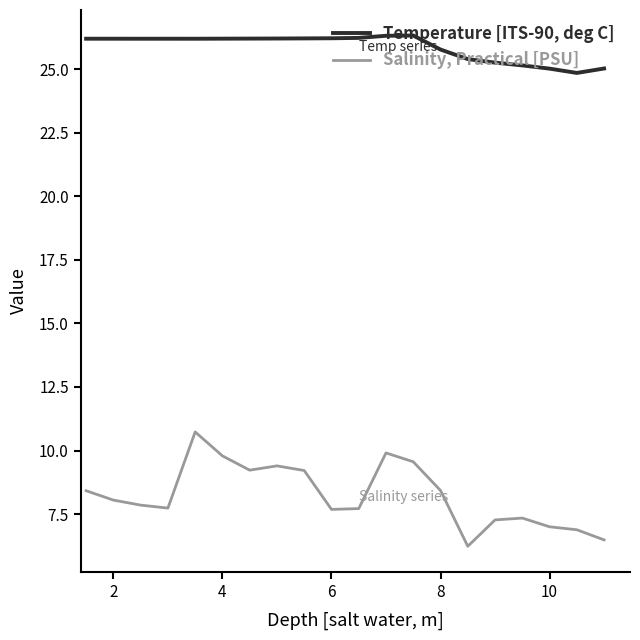

Which series has the widest spread of values?

Salinity, Practical [PSU]